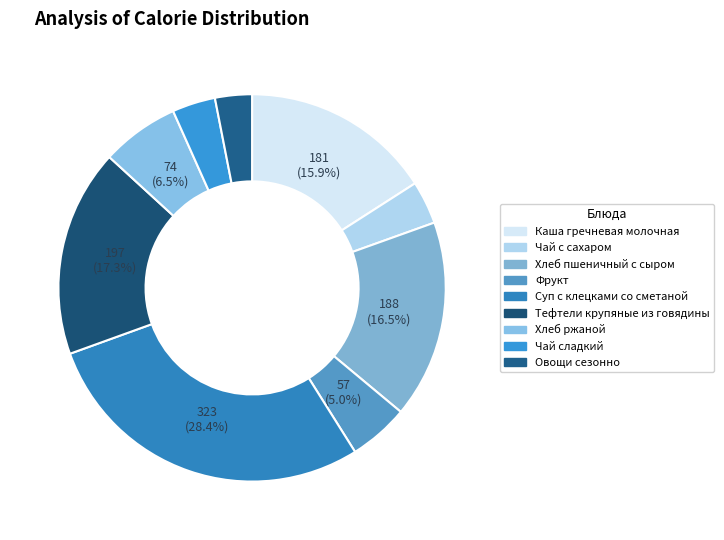

Rank the categories by value from highest to lowest.

Суп с клецками со сметаной, Тефтели крупяные из говядины, Хлеб пшеничный с сыром, Каша гречневая молочная, Хлеб ржаной, Фрукт, Чай с сахаром, Чай сладкий, Овощи сезонно